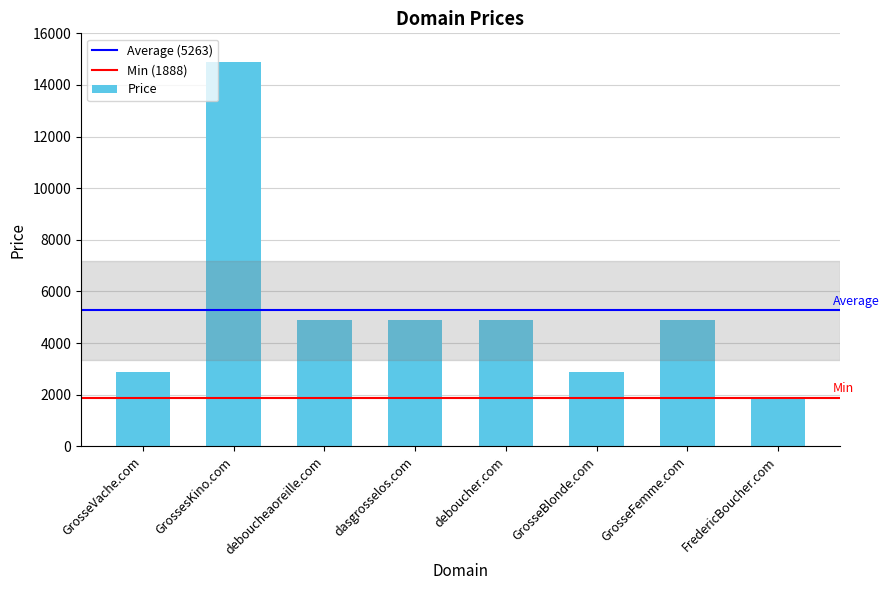

At which category does the chart reach its minimum across all series?

FredericBoucher.com